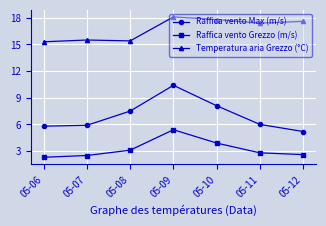

True or false: Raffica vento Grezzo (m/s) and Raffica vento Max (m/s) intersect in this chart.

False